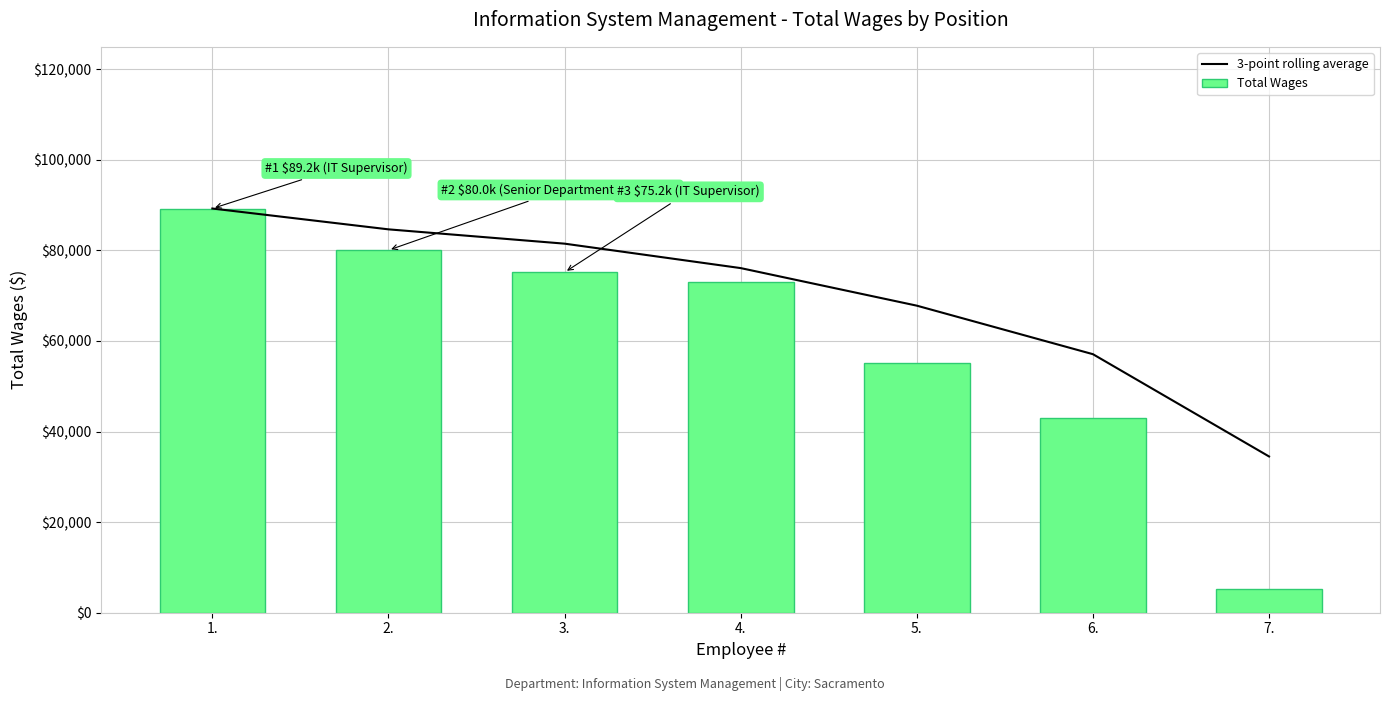

What is the average value of the Total Wages series?

60133